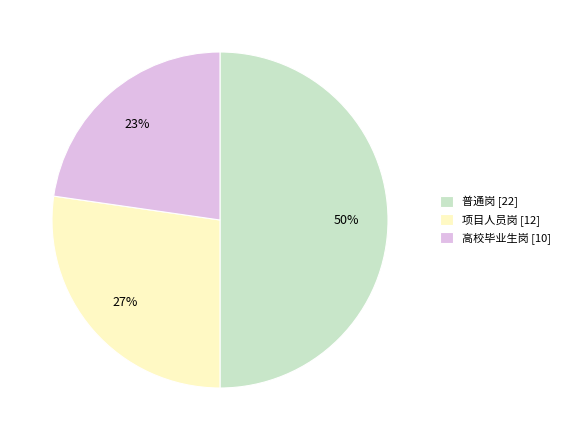

The 高校毕业生岗 slice represents 23% of the pie. True or false?

True